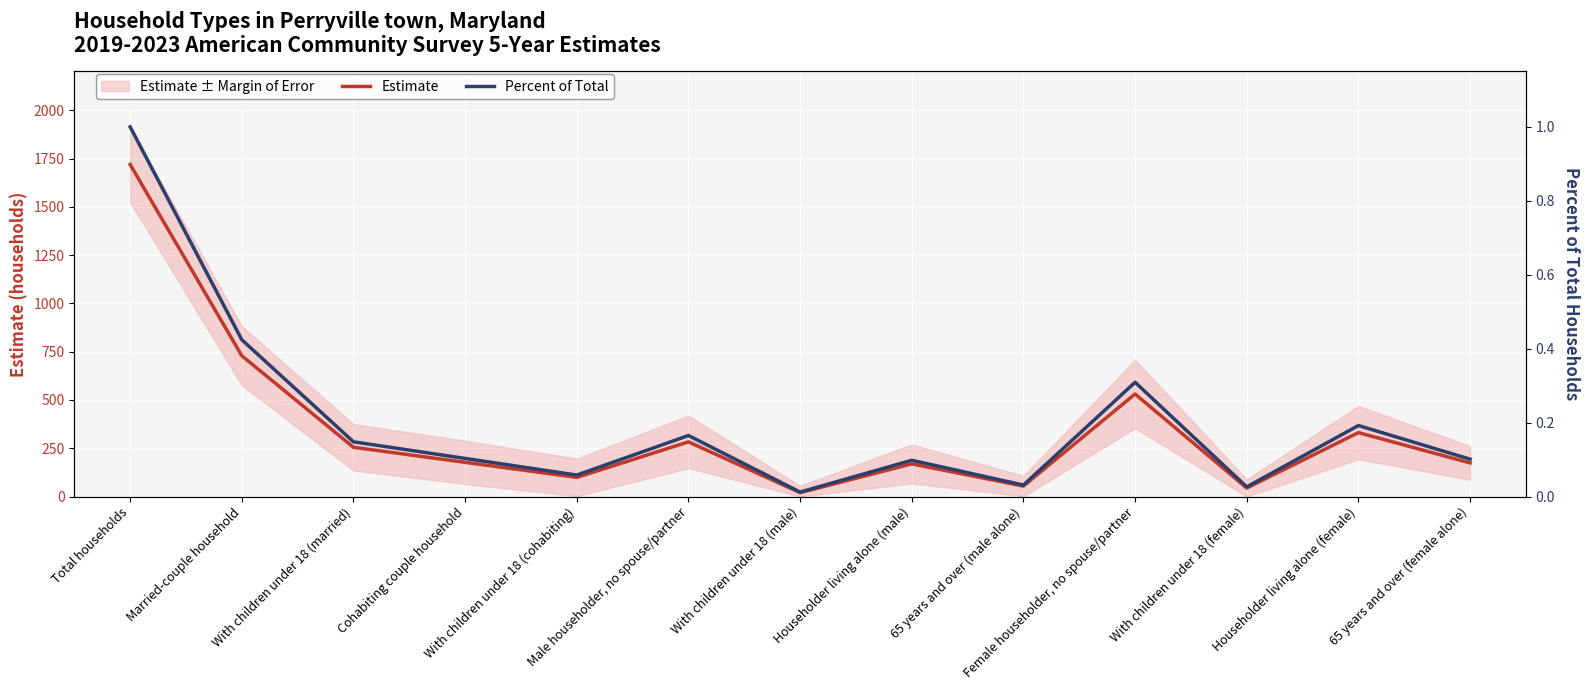

Is it true that Percent of Total equals 0.2 at Male householder, no spouse/partner?

True